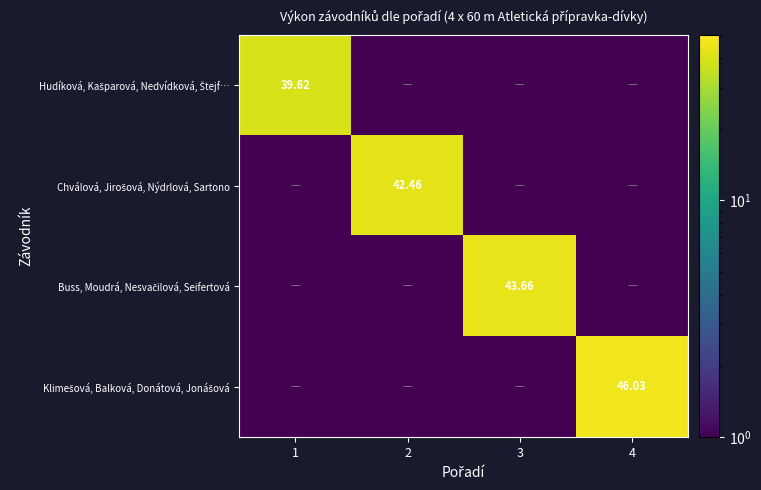

List the series in order of their peak value, lowest first.

Hudíková, Kašparová, Nedvídková, Štejf…, Chválová, Jirošová, Nýdrlová, Sartono, Buss, Moudrá, Nesvačilová, Seifertová, Klimešová, Balková, Donátová, Jonášová